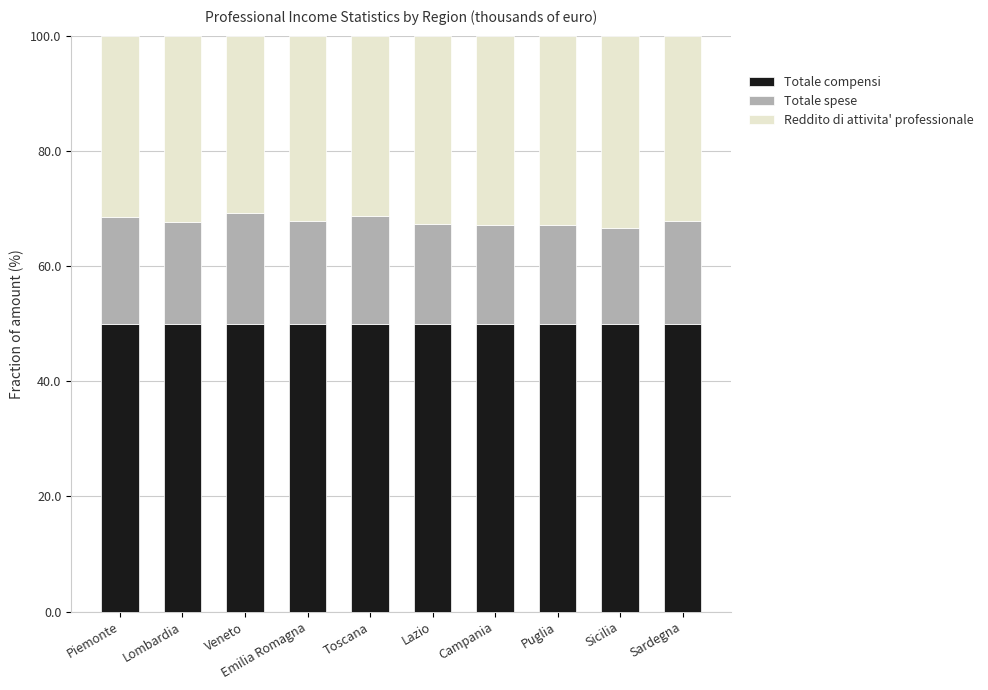

What is the total value across all series at Sicilia?

100.0